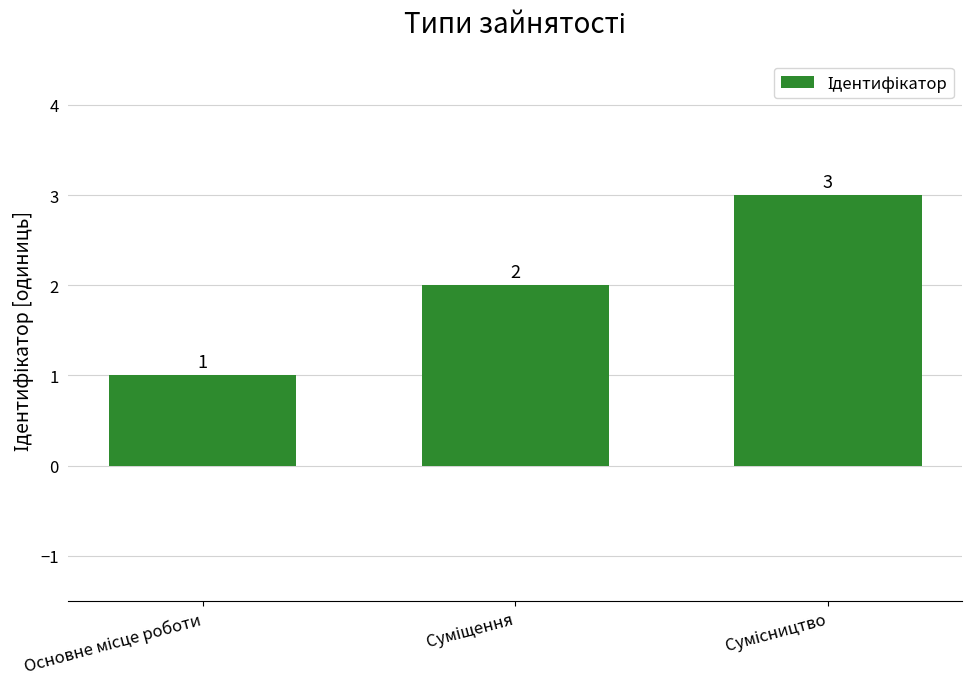

What is the value of the 1st bar from the left?

1